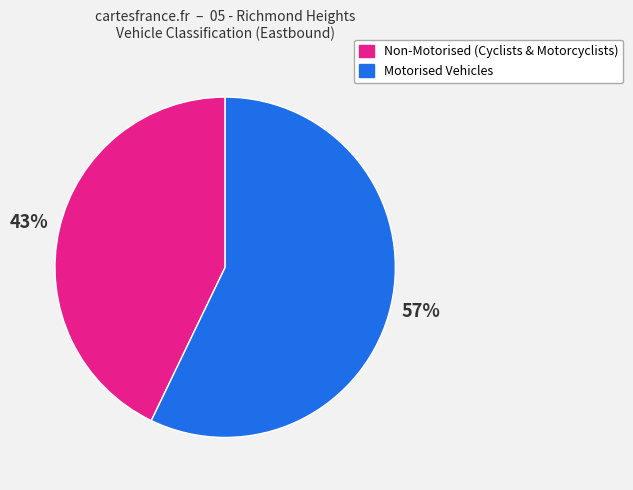

To the nearest percent, what is the average slice percentage?

50%